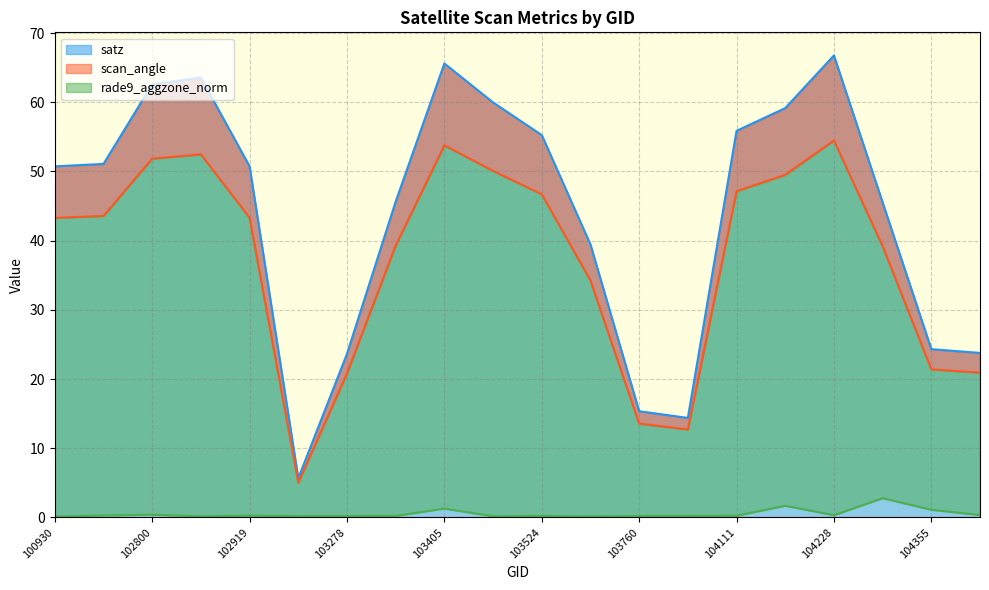

True or false: satz has more than 2 points higher than both neighbors.

True